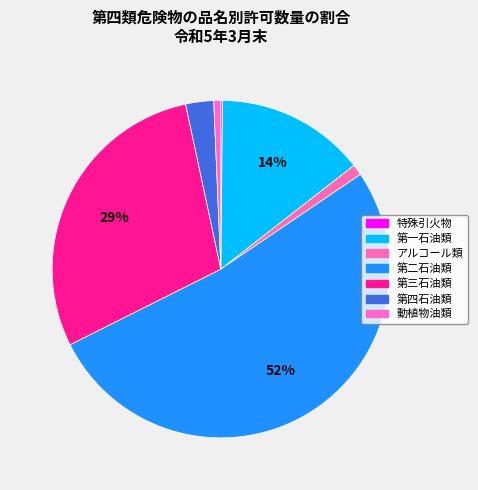

How much of the chart is everything except 特殊引火物?

99.8%